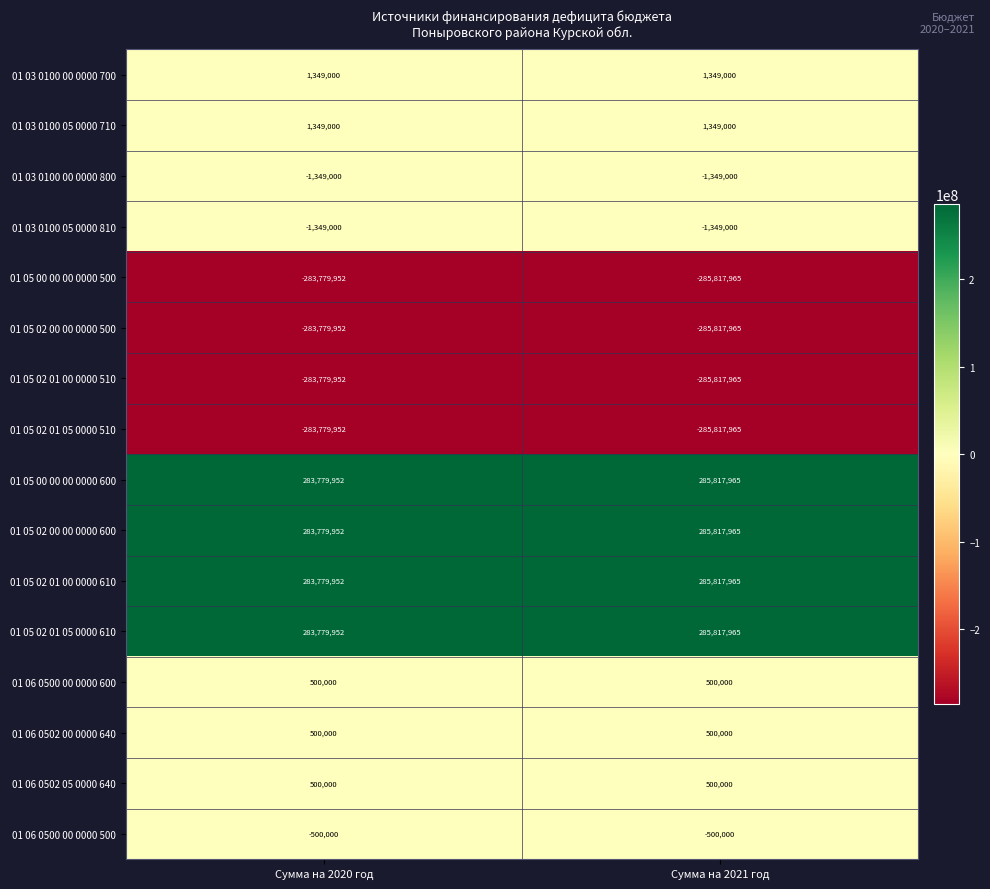

Is it true that 01 05 02 01 05 0000 610 equals 137923357 at Сумма на 2020 год?

False